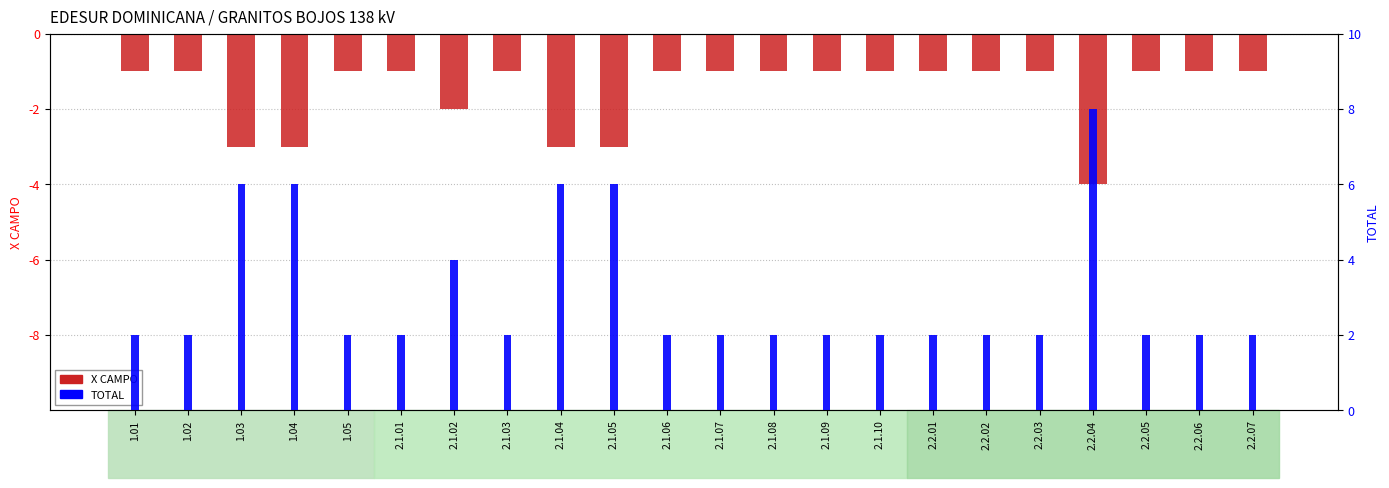

Is it true that TOTAL equals 2 at 1.01?

True